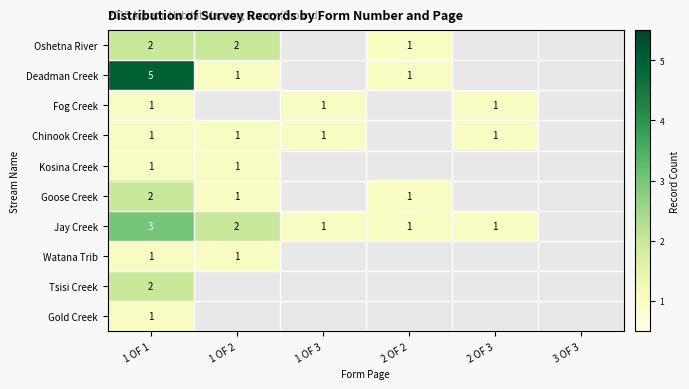

What is the total value across all series at 1 OF 1?

19